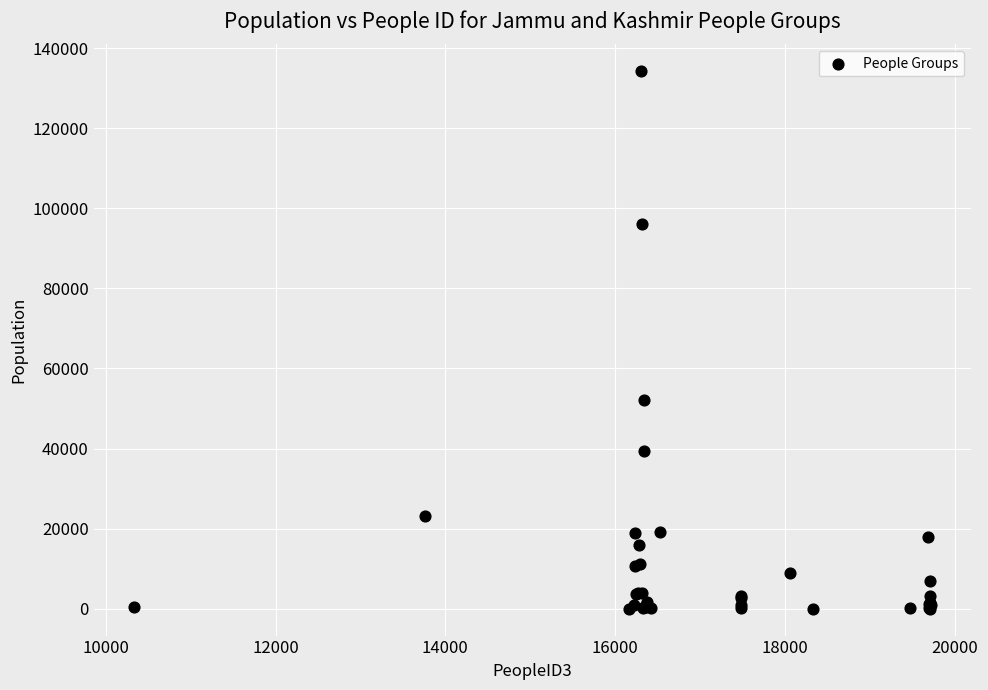

What Y value in the scatter plot is closest to 67120?

52090